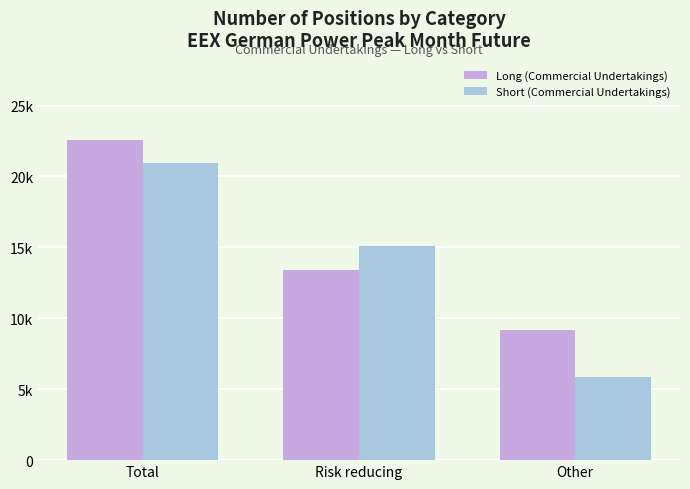

What is the minimum value shown in the chart?

5841